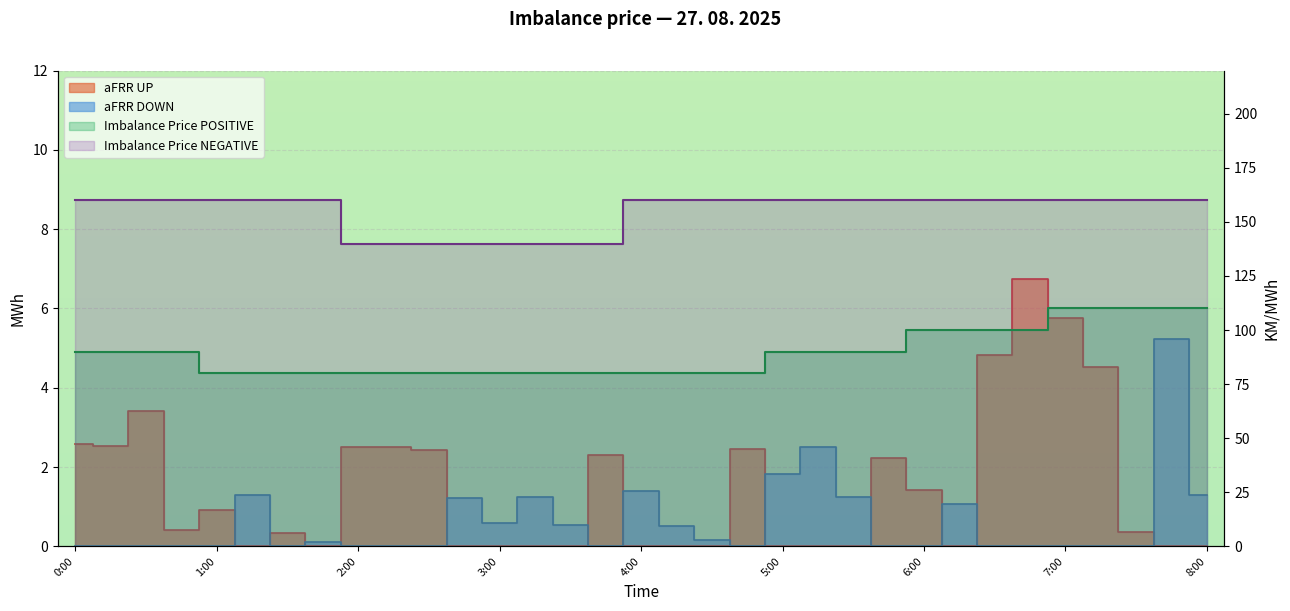

True or false: Imbalance Price NEGATIVE and aFRR DOWN intersect in this chart.

False